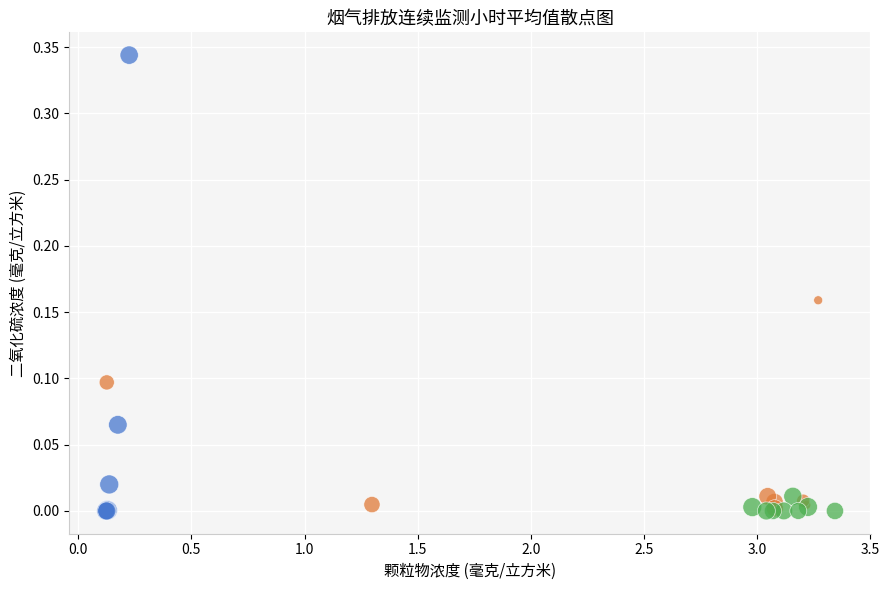

Which series has the largest Y range (max minus min)?

00~07时